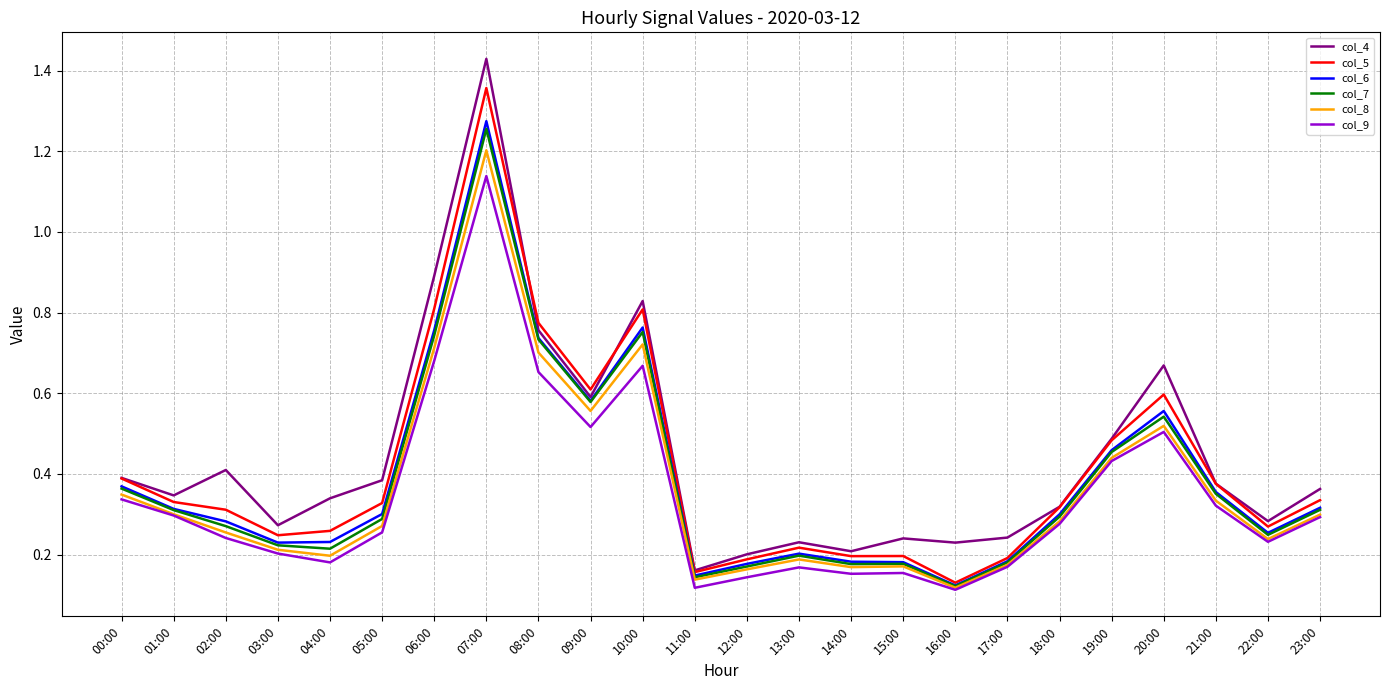

Which series changed the most between 00:00 and 16:00?

col_5